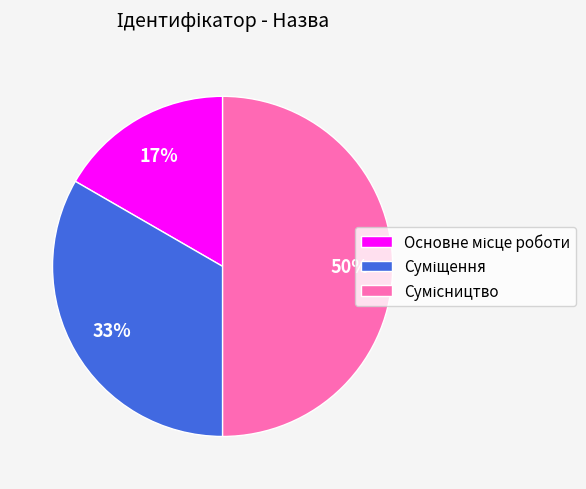

To the nearest percent, what is the average slice percentage?

33%